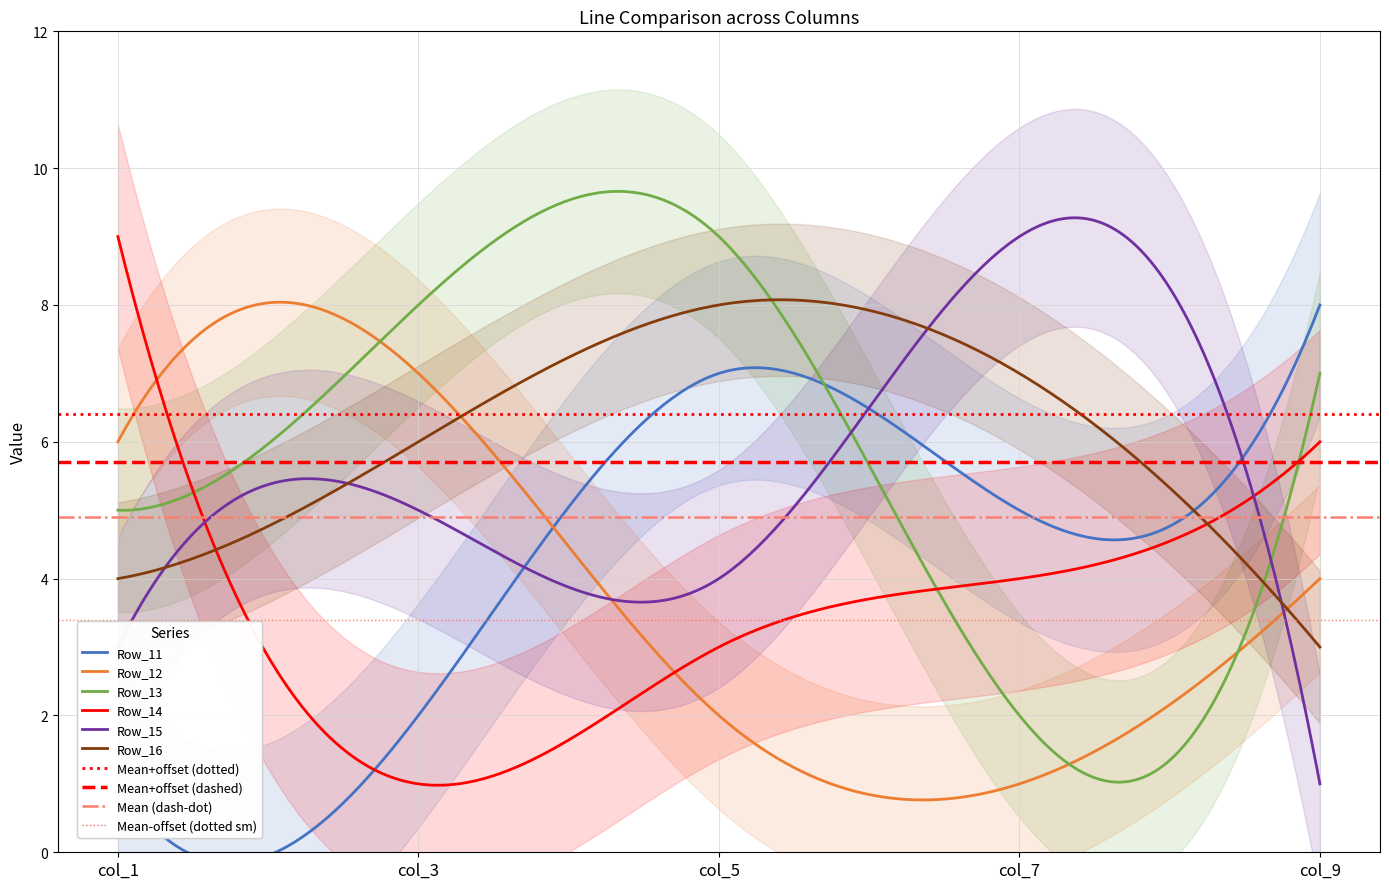

How many data points in Row_14 are less than 4?

2